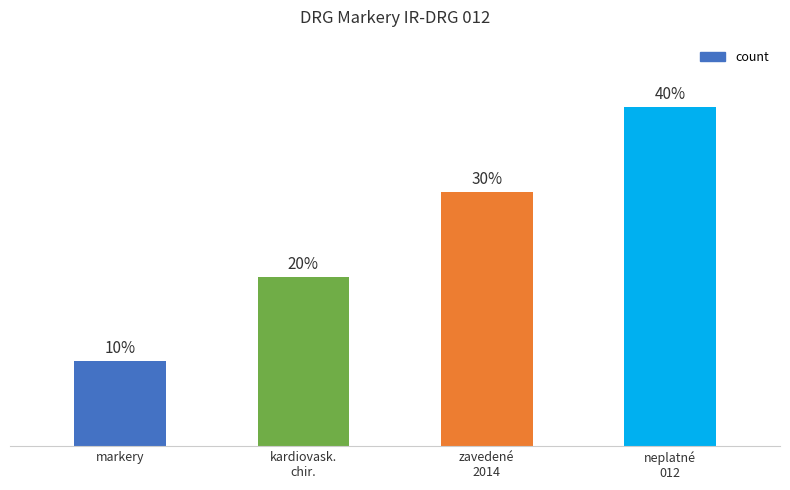

Which label corresponds to the smallest value in the chart?

markery